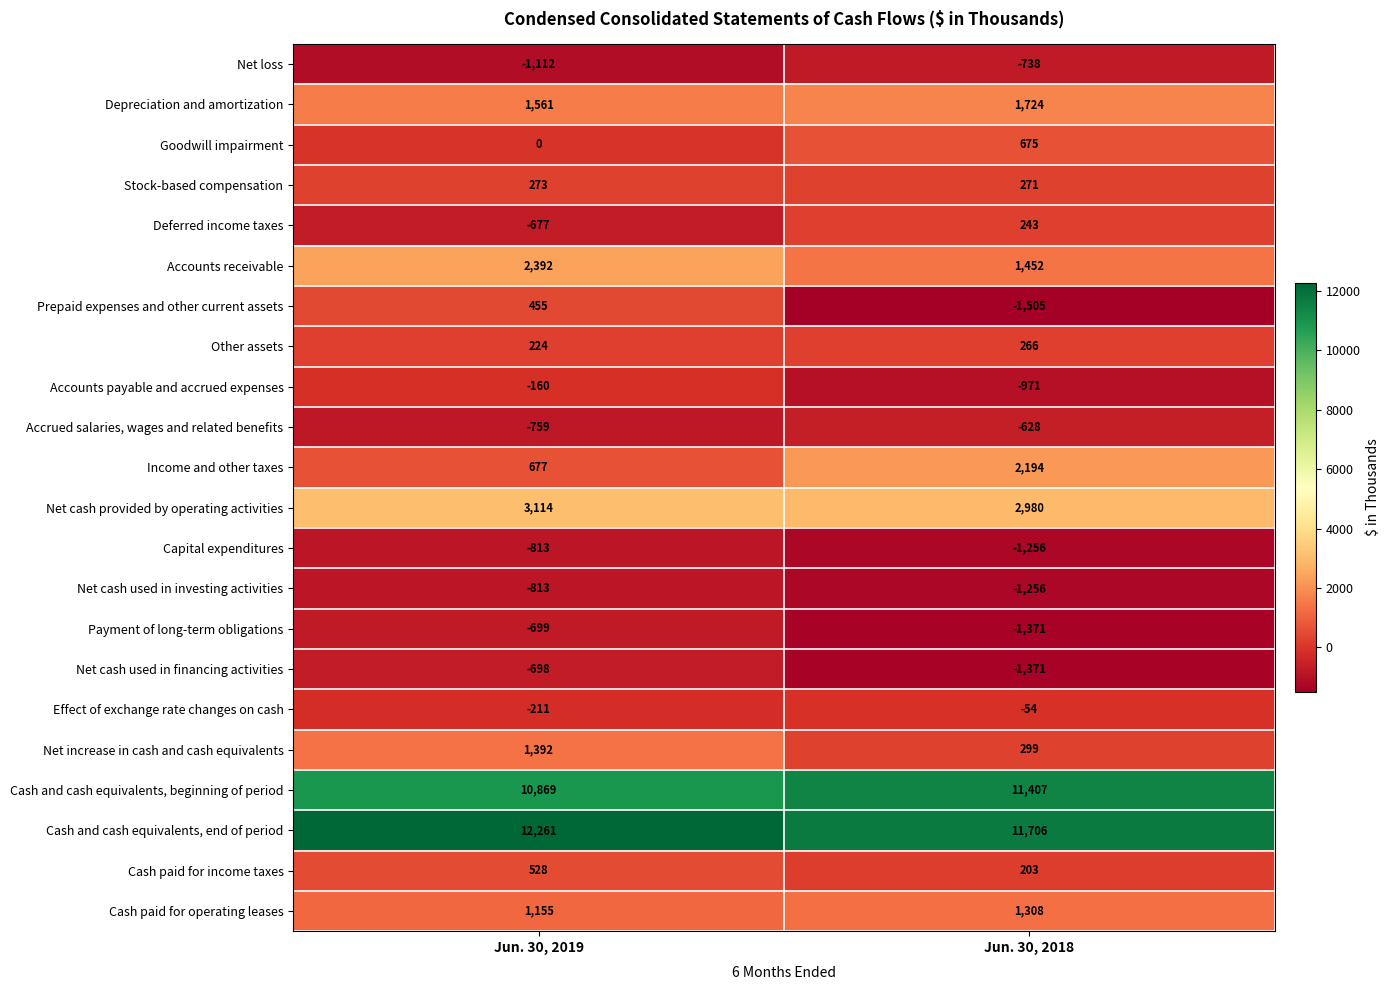

Which series has the largest range (max minus min)?

Prepaid expenses and other current assets